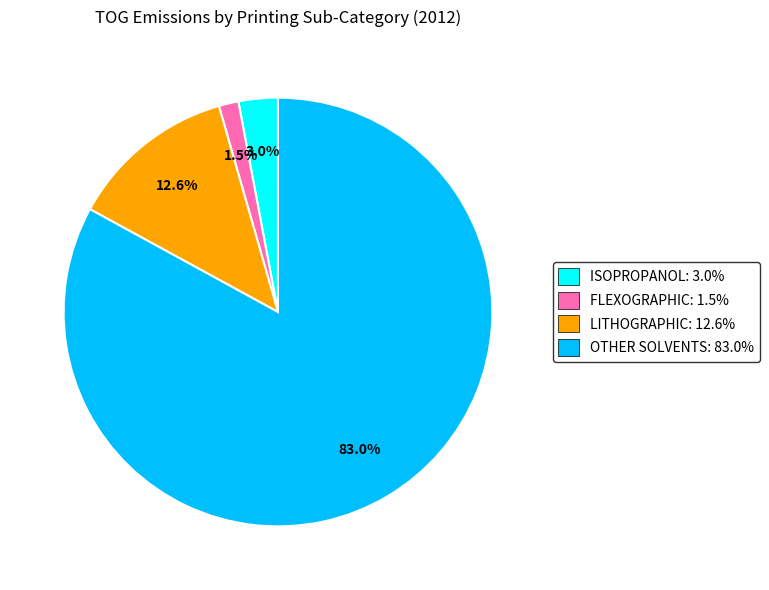

Combined, what portion of the pie is OTHER SOLVENTS: 83.0% and FLEXOGRAPHIC: 1.5%?

84.4%